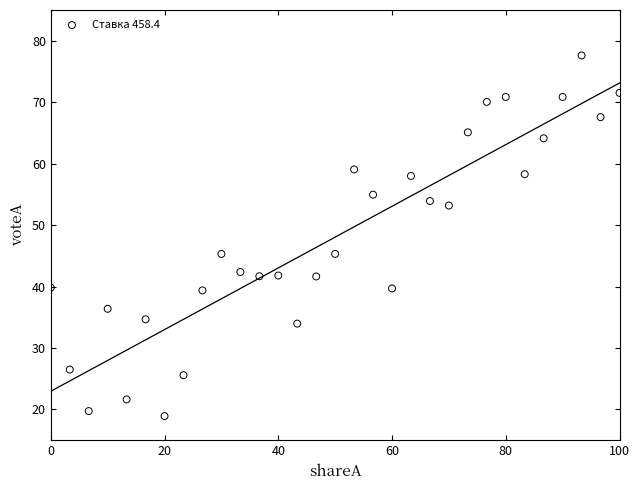

What is the range of Y values (max minus min)?

58.7